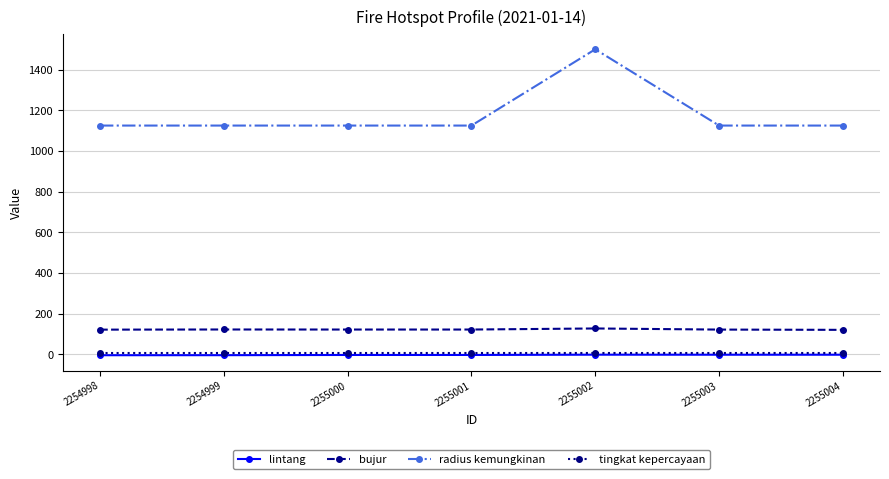

True or false: tingkat kepercayaan has a value of 8.0 at 2255000.

True